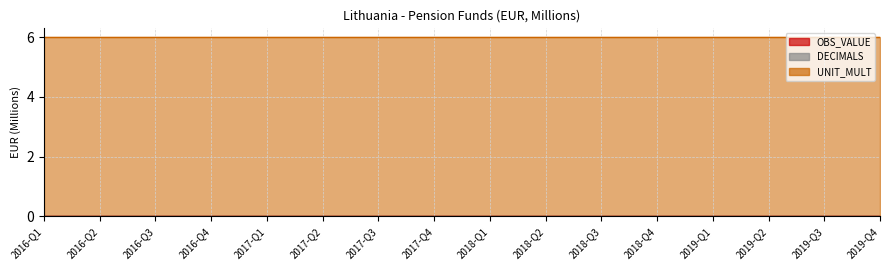

How many lines are shown in the chart?

3